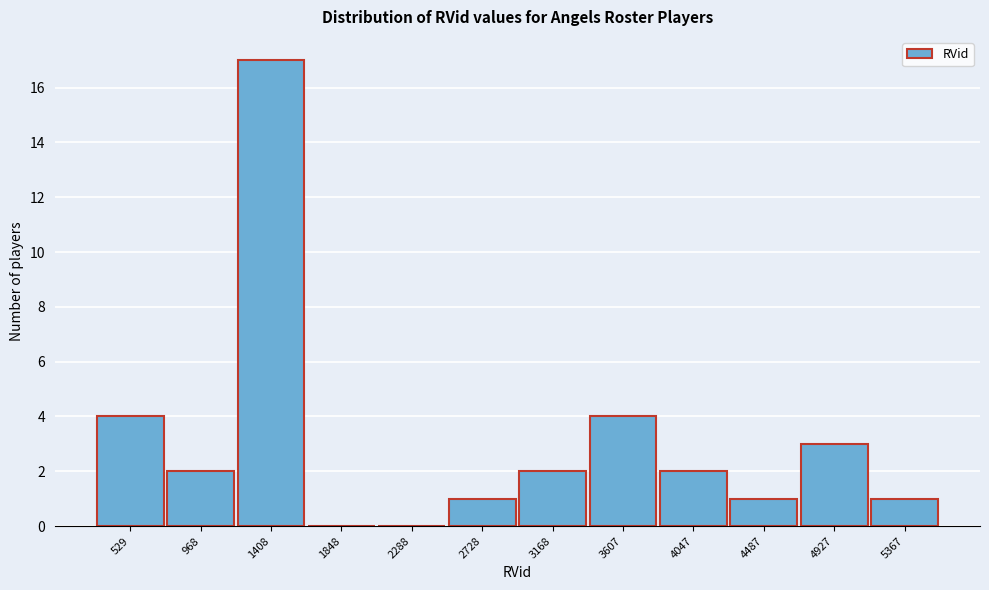

Reading left to right, extract all data points from this chart.

529=4	968=2	1408=17	1848=0	2288=0	2728=1	3168=2	3607=4	4047=2	4487=1	4927=3	5367=1